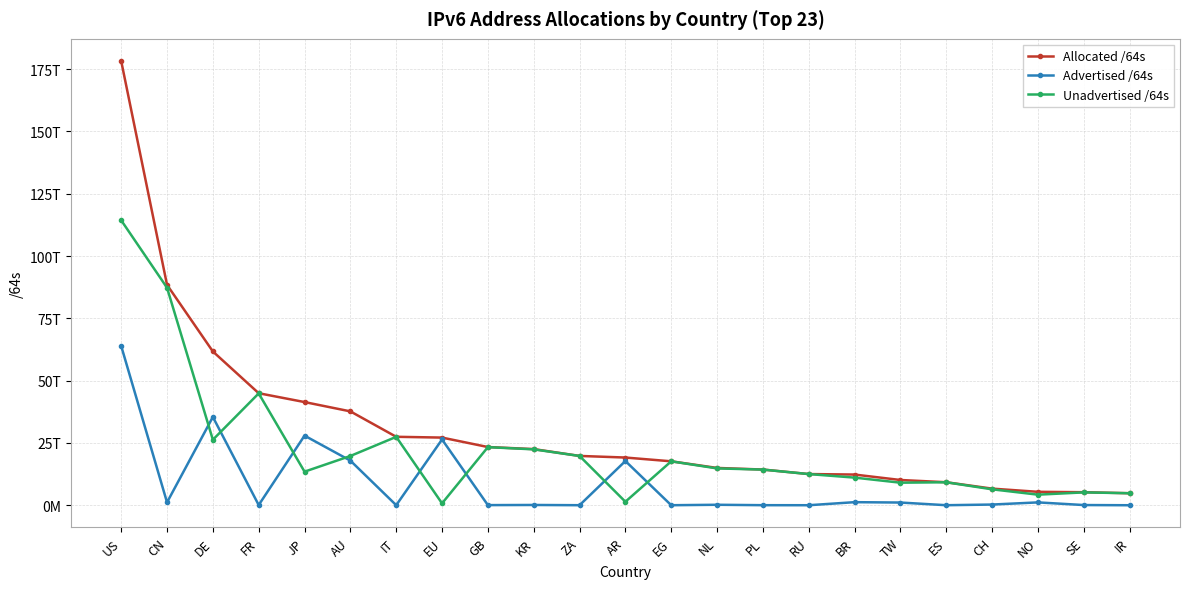

At which label is Allocated /64s closest to 91534602600448?

CN